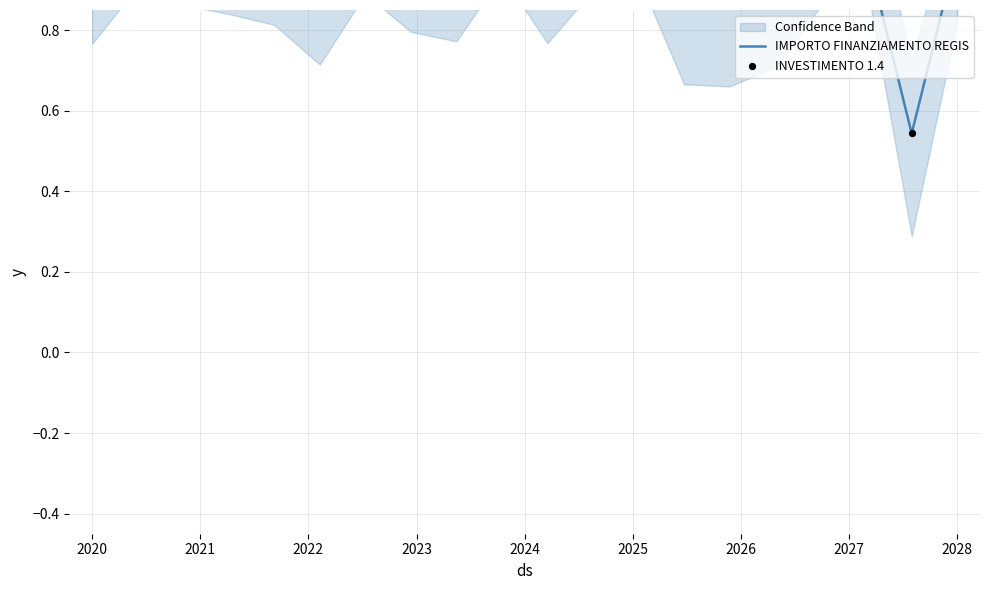

At how many categories does at least one series exceed 0?

20